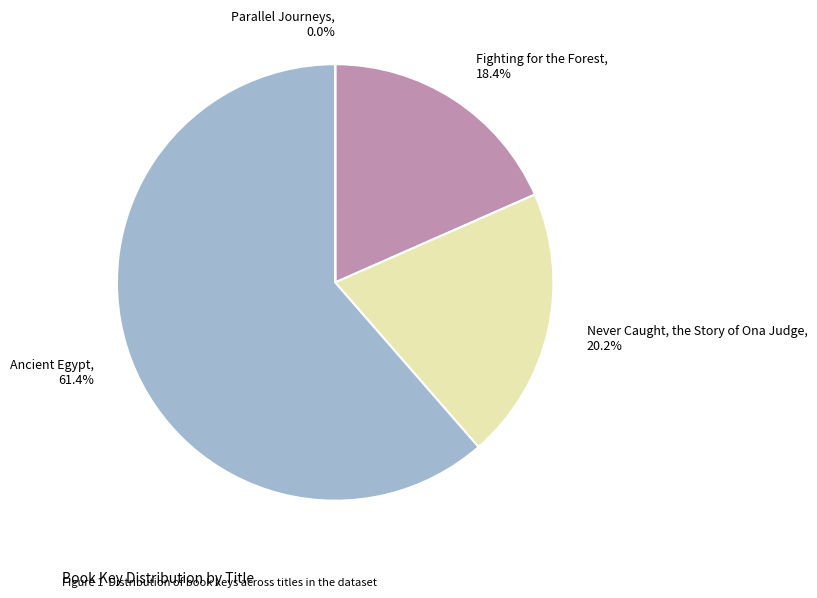

Between Fighting for the Forest and Ancient Egypt, which is larger?

Ancient Egypt